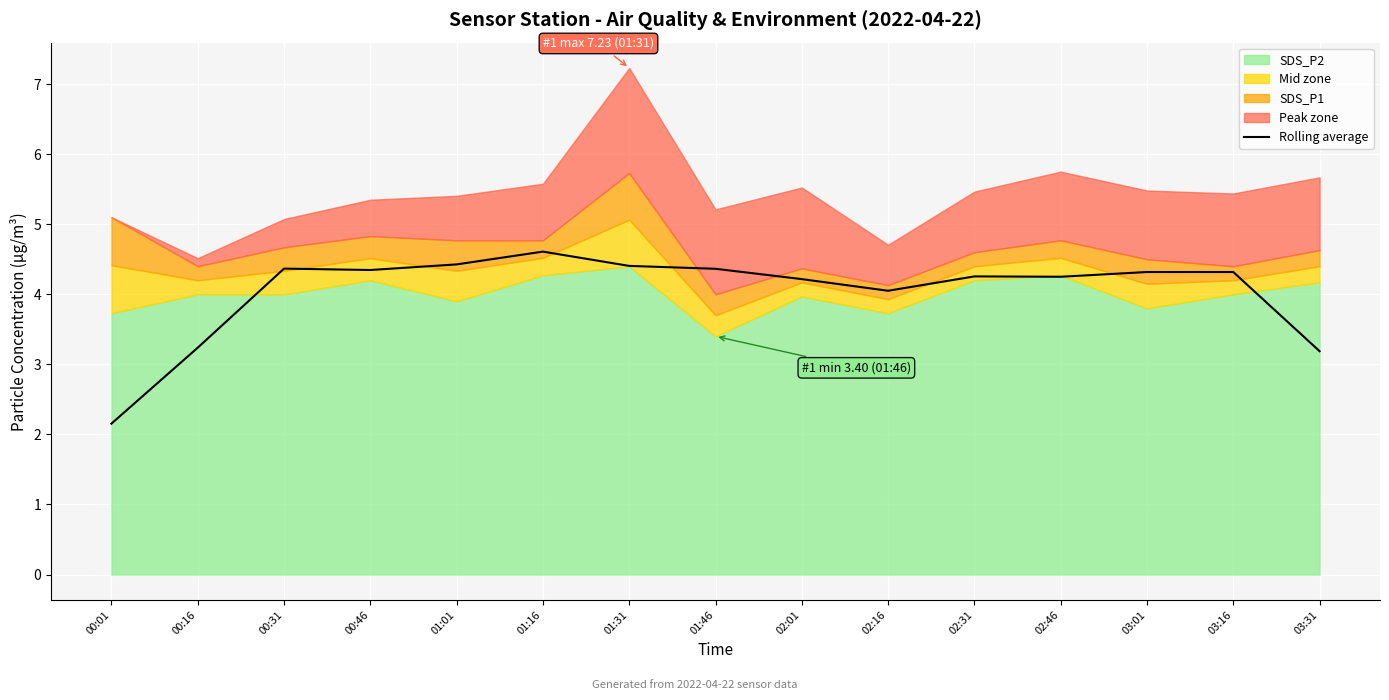

How many interior local valleys (lower than both neighbors) does the data have?

3